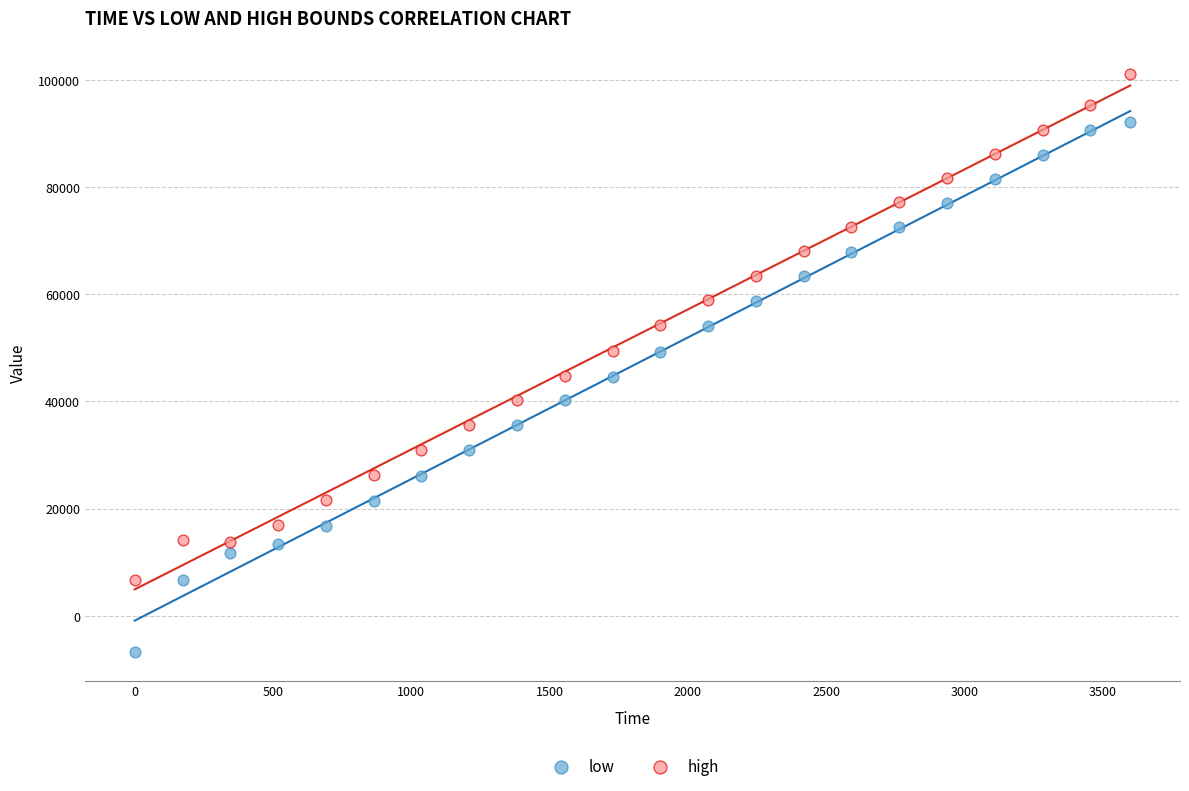

Which series has the widest spread of Y values?

low